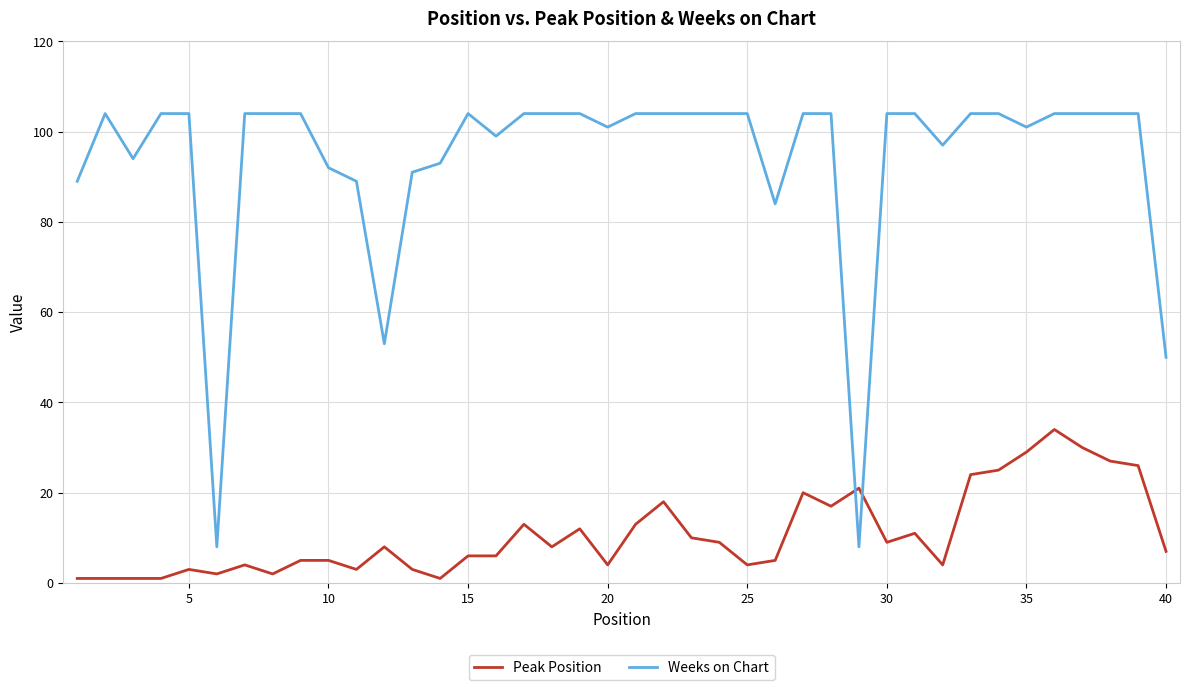

Which series has the largest range (max minus min)?

Weeks on Chart